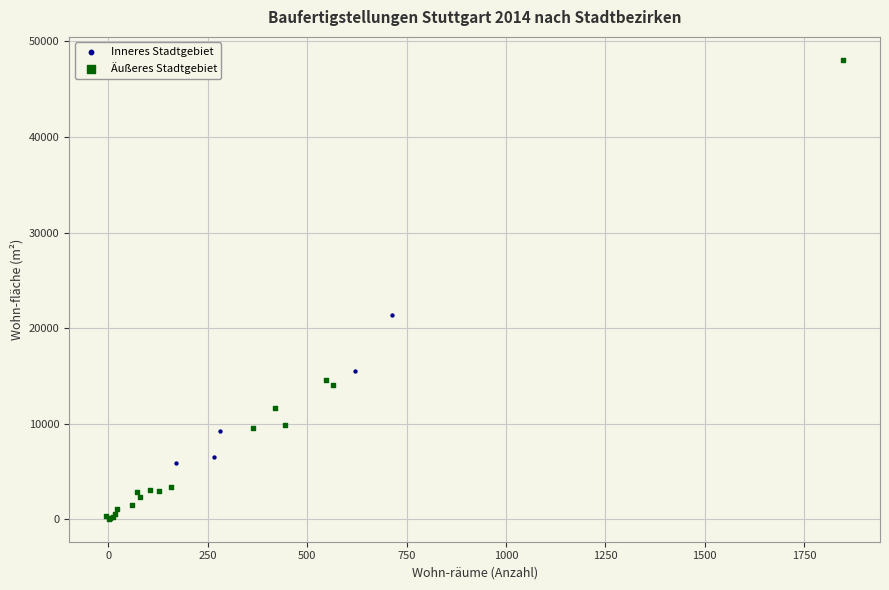

Which series contains the highest Y value?

Äußeres Stadtgebiet